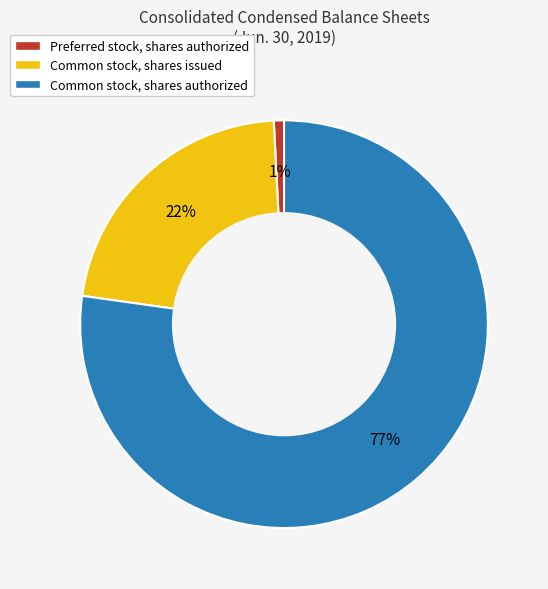

Does Common stock, shares authorized account for over 50% of the chart?

Yes